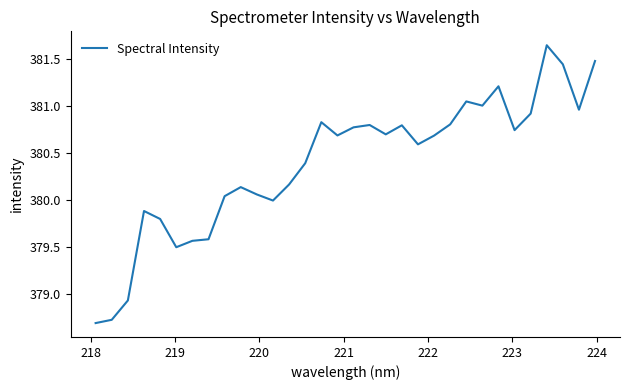

What is the minimum value shown in the chart?

378.7